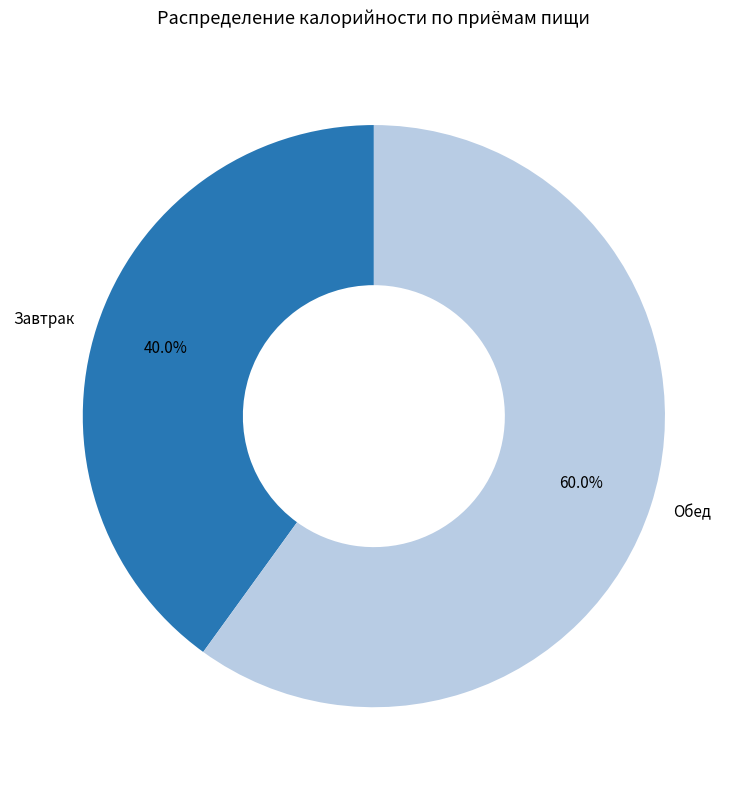

Which category accounts for the majority?

Обед